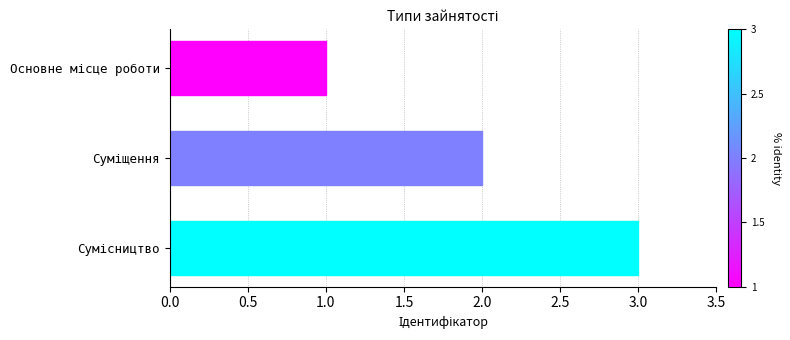

What is the sum of all values?

6